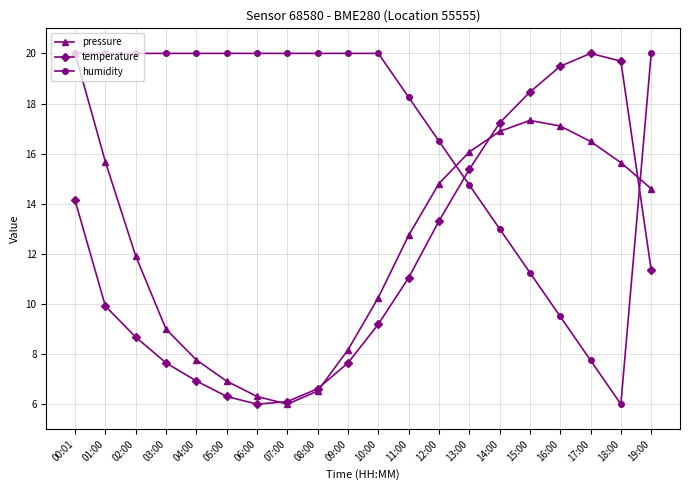

What is the average value of the temperature series?

11.8